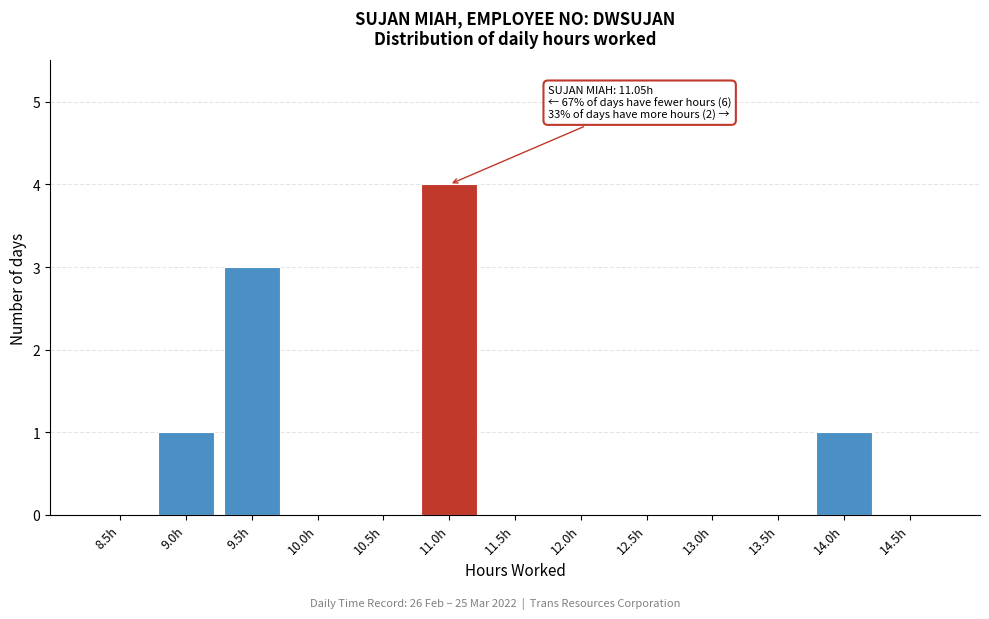

Reading left to right, what are all the values shown in this chart?

8.5h=0	9.0h=1	9.5h=3	10.0h=0	10.5h=0	11.0h=4	11.5h=0	12.0h=0	12.5h=0	13.0h=0	13.5h=0	14.0h=1	14.5h=0